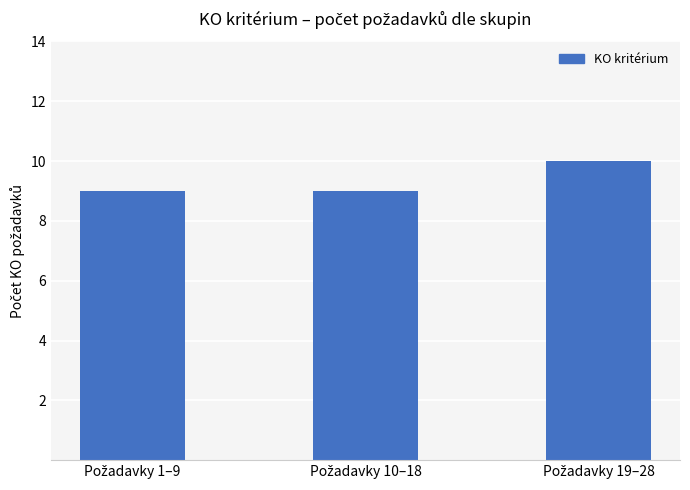

What is the sum of all values?

28